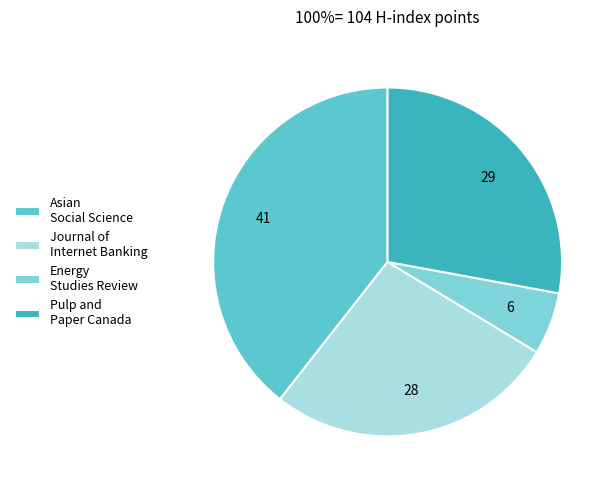

Rank the categories by value from lowest to highest.

Energy Studies Review, Journal of Internet Banking, Pulp and Paper Canada, Asian Social Science